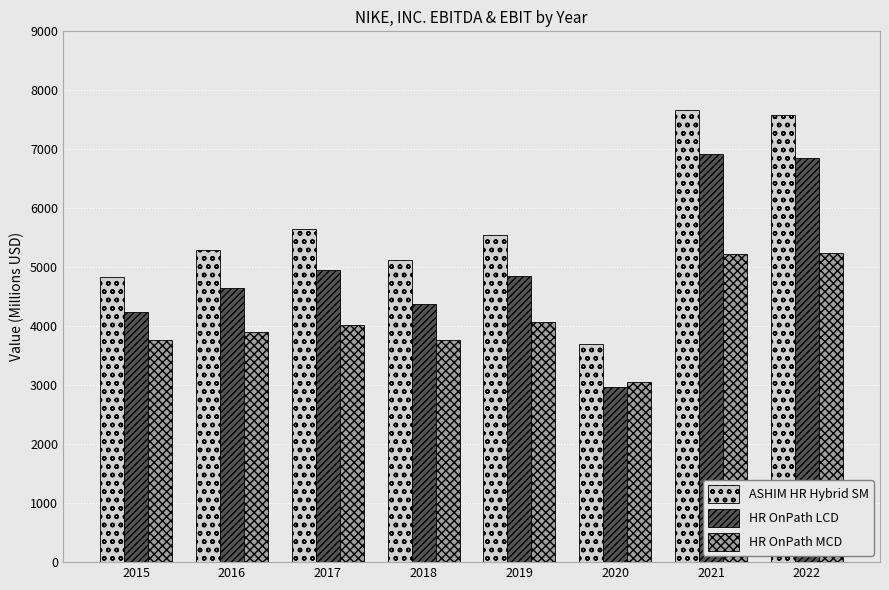

Rank the series at 2016 from lowest to highest value.

HR OnPath MCD, HR OnPath LCD, ASHIM HR Hybrid SM